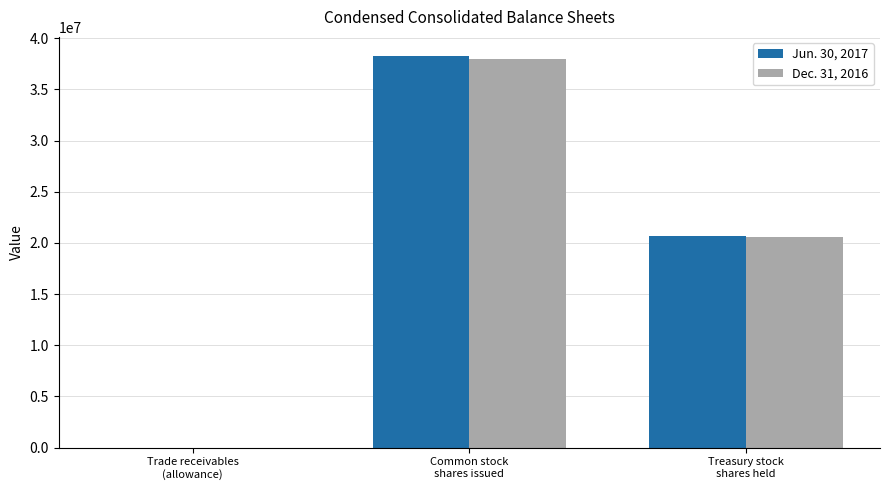

What are all the series names shown in the legend?

Jun. 30, 2017, Dec. 31, 2016